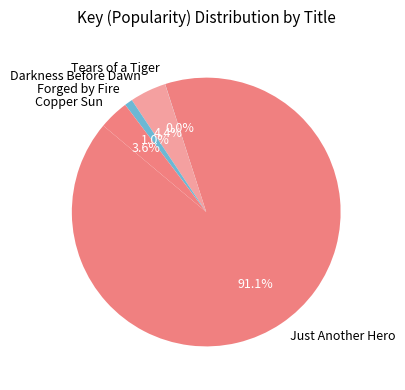

Is there any slice that represents more than half of the pie?

Yes